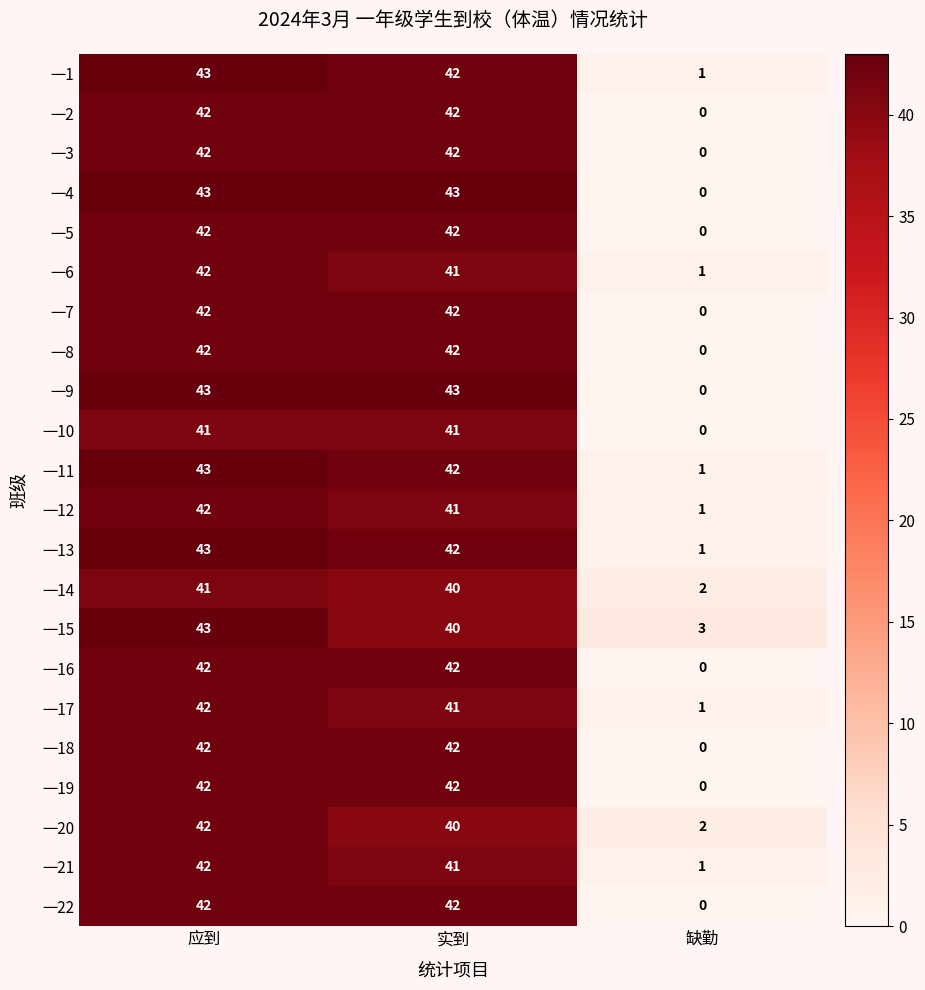

Read the 一8 value at 实到.

42